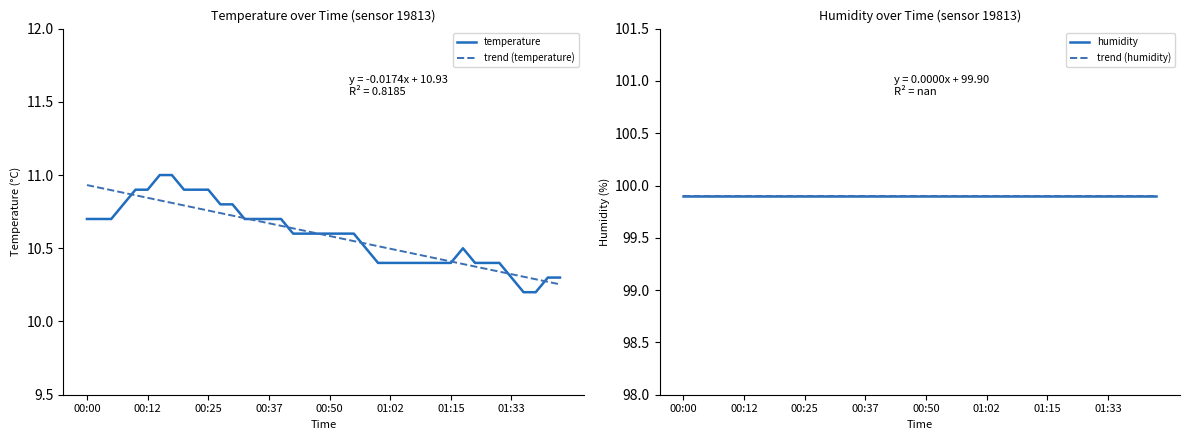

What value does the trend (temperature) series have at 29?

10.4